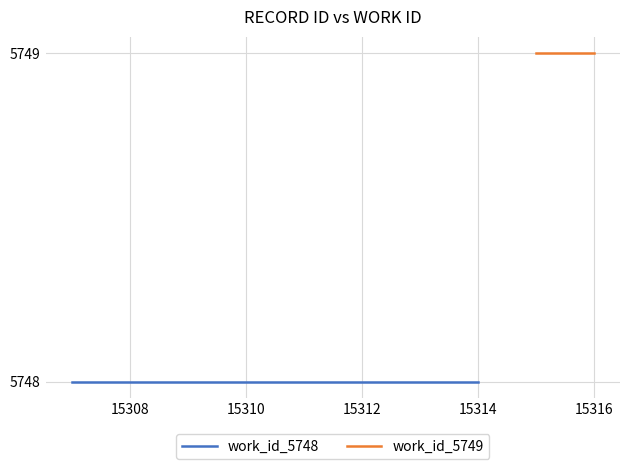

Which label corresponds to the smallest value in the chart?

15307